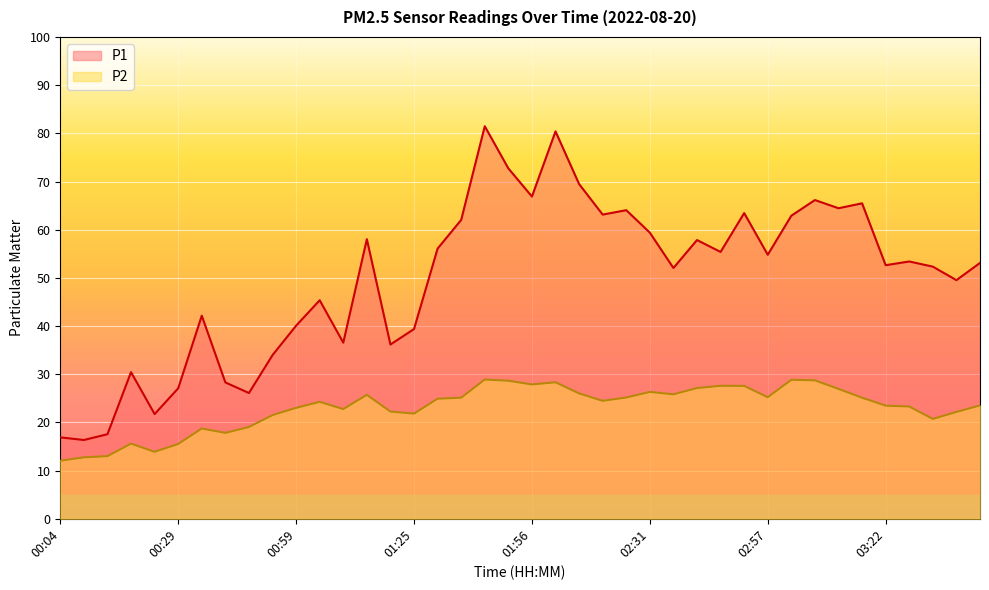

What is the sum of the P2 values at 00:59 and 03:27?

46.3